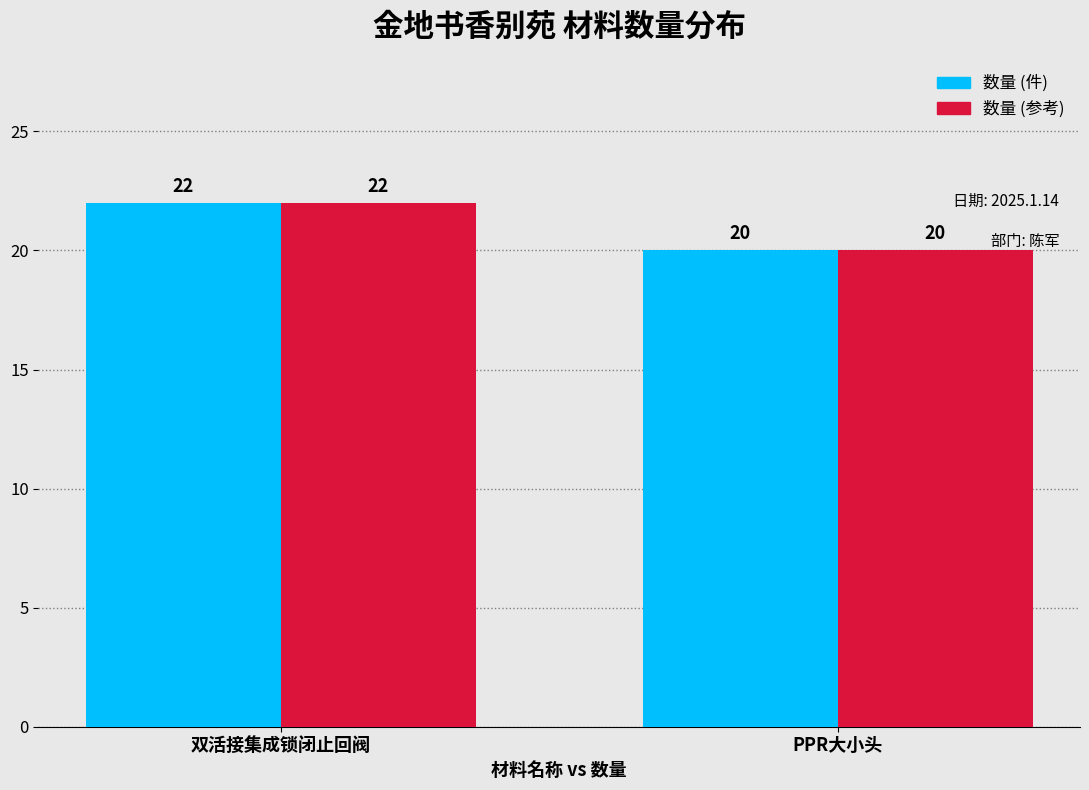

Reading right to left, what are all the values shown in this chart?

数量 (件): PPR大小头=20	双活接集成锁闭止回阀=22
数量 (参考): PPR大小头=20	双活接集成锁闭止回阀=22